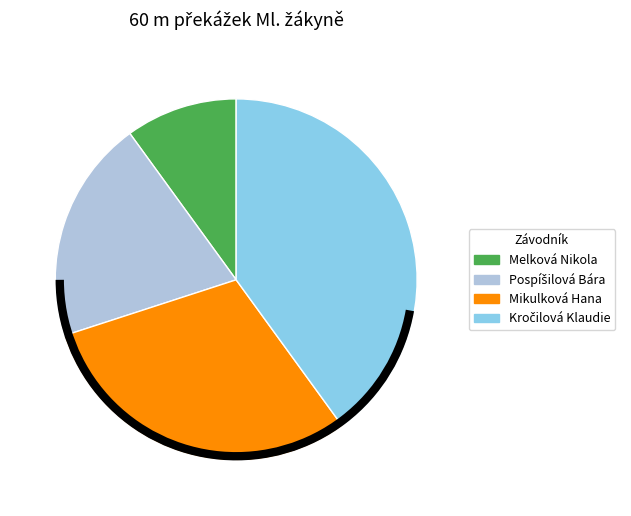

Count the number of slices in the pie.

4